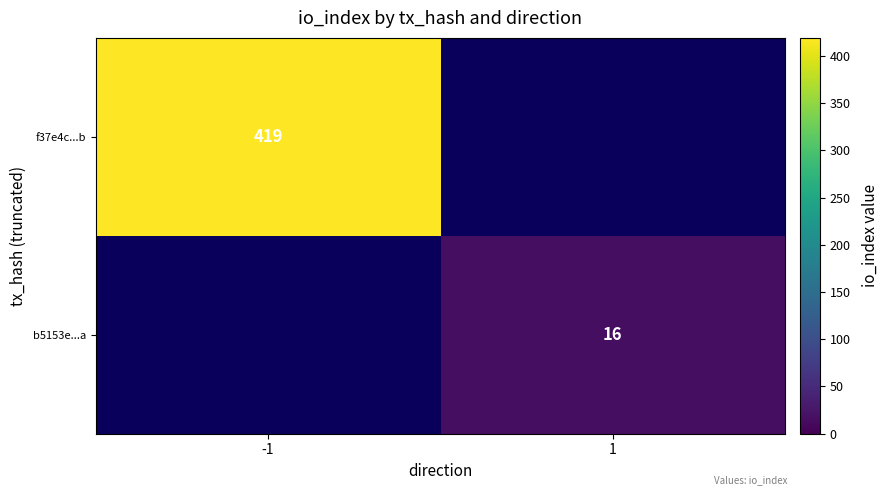

Count the number of data series in this chart.

2